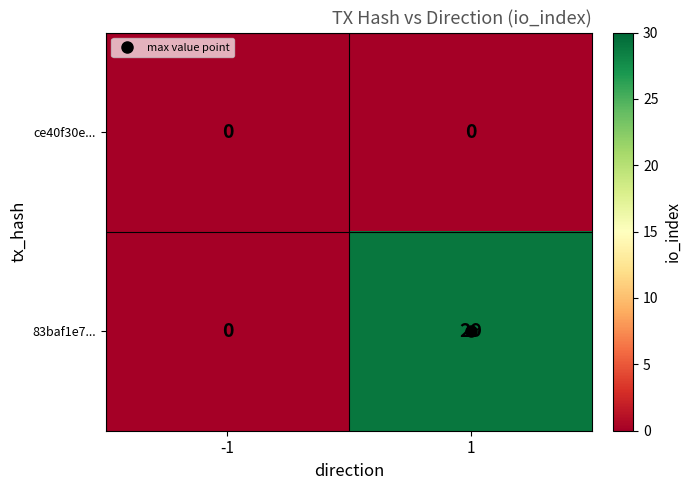

What is the difference between the 83baf1e7... values at -1 and 1?

29